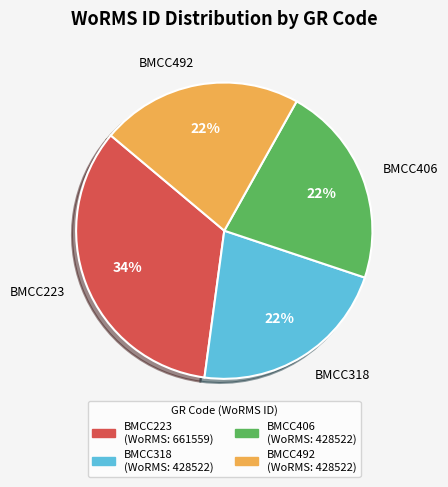

To the nearest percent, what percentage of the pie is BMCC406?

22%